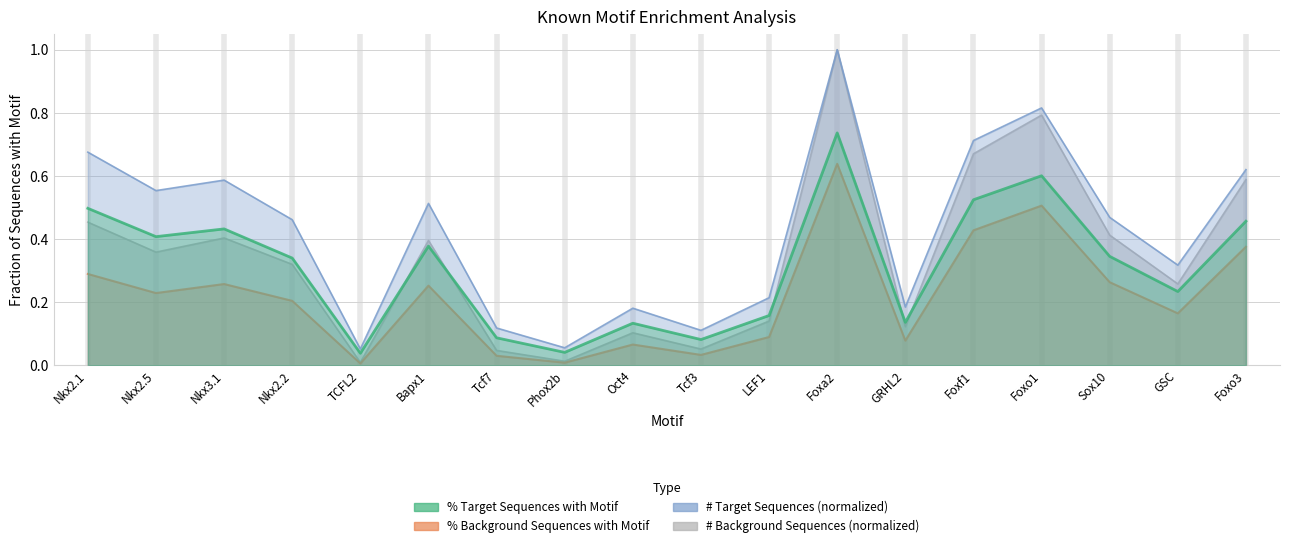

What is the value of the # Background point at the 15th from the left?

0.8